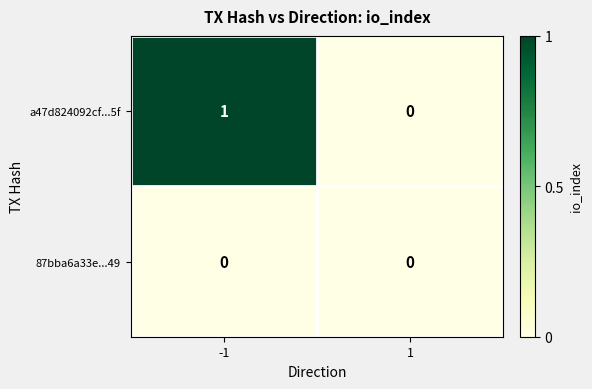

Between -1 and 1, which series saw the biggest shift?

a47d824092cf...5f